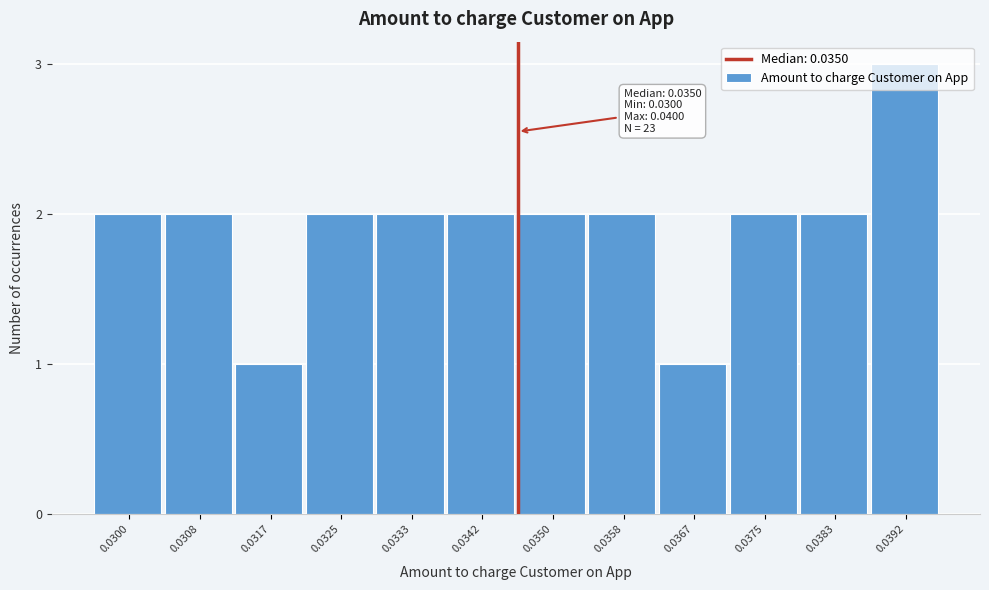

Is it true that the value at 0.0383 is 1?

False